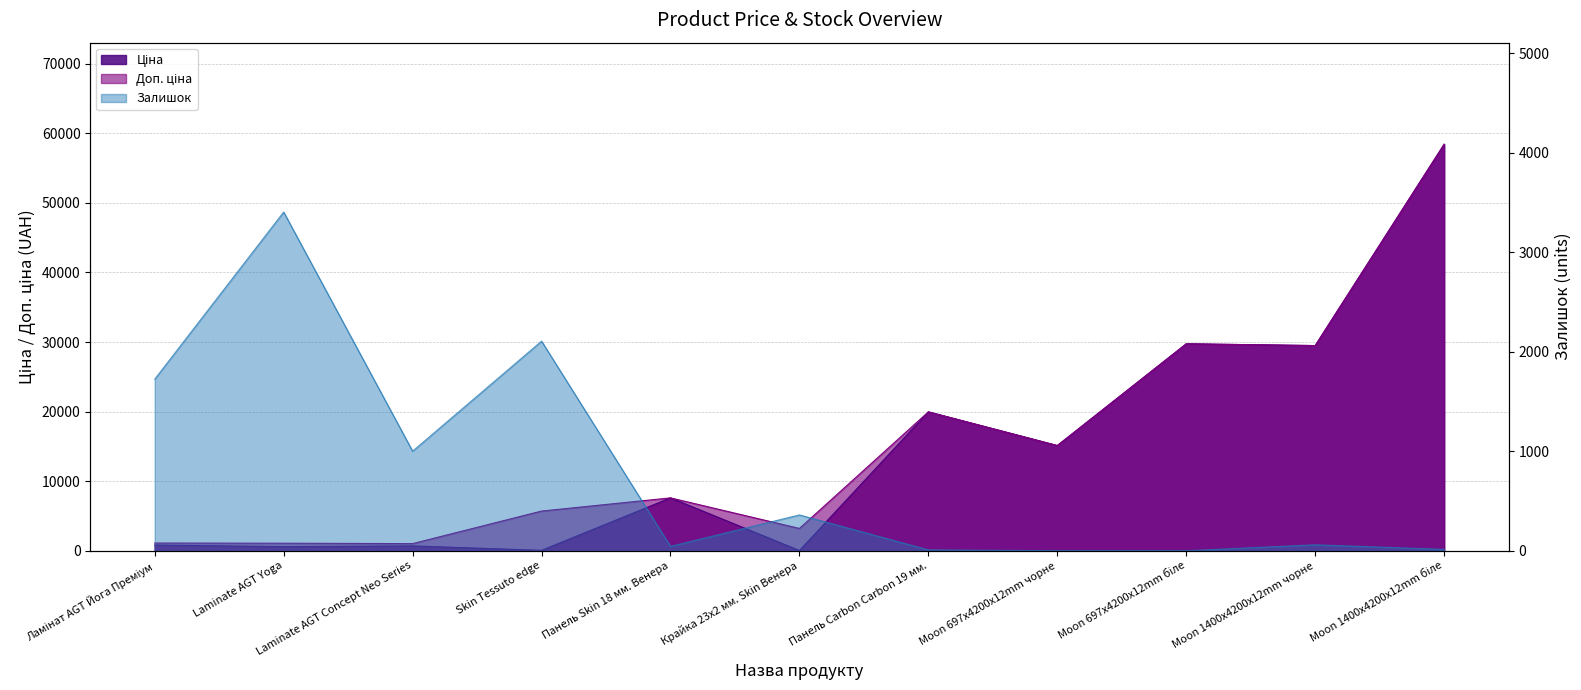

The Залишок series shows 0.0 at Moon 697x4200x12mm чорне. True or false?

True